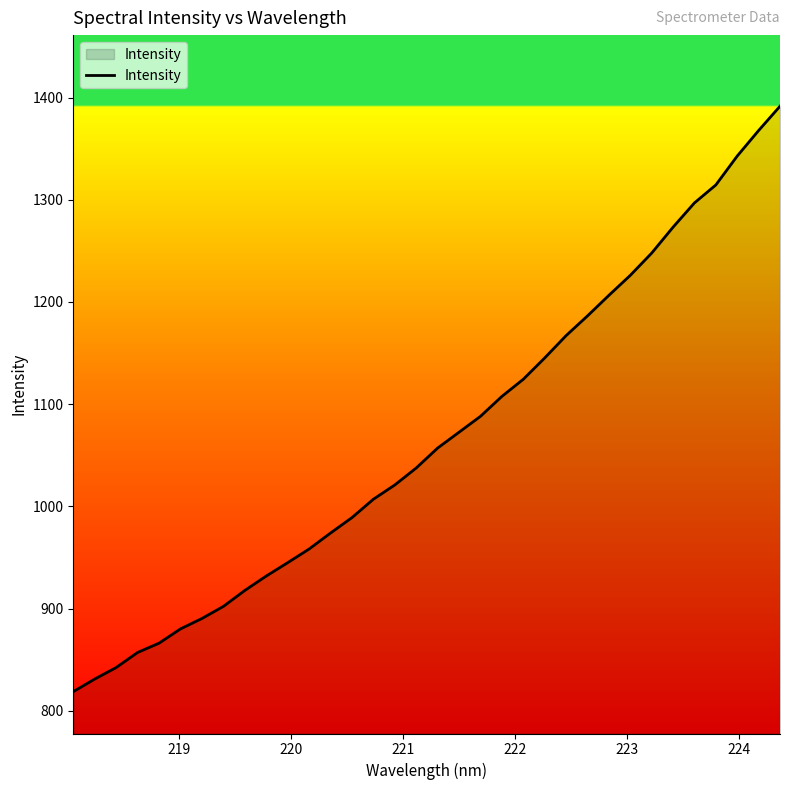

What is the difference between the maximum and minimum values?

572.8